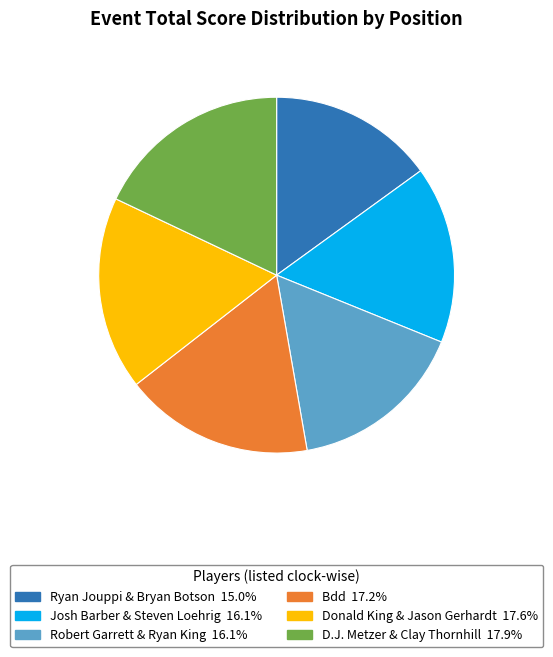

Do Ryan Jouppi & Bryan Botson and Donald King & Jason Gerhardt together represent more than half of the pie?

No